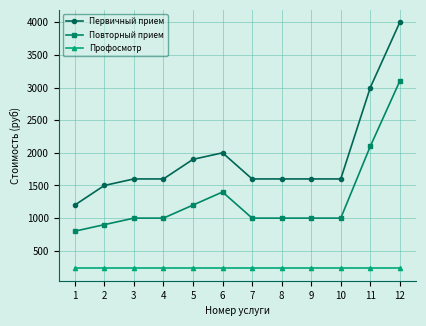

Which series has the largest total across all categories?

Первичный прием